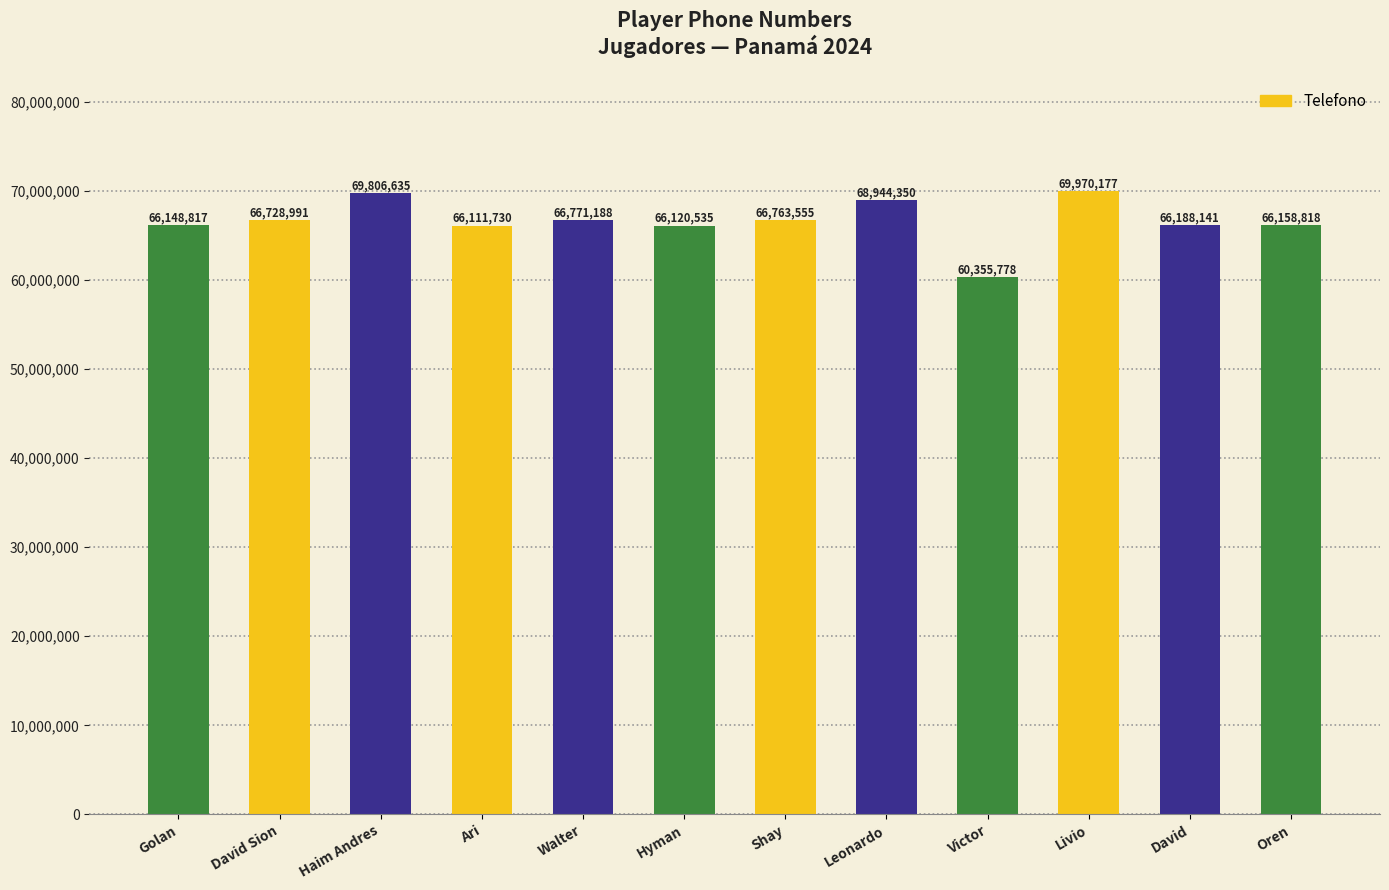

How many series are shown in this chart?

1